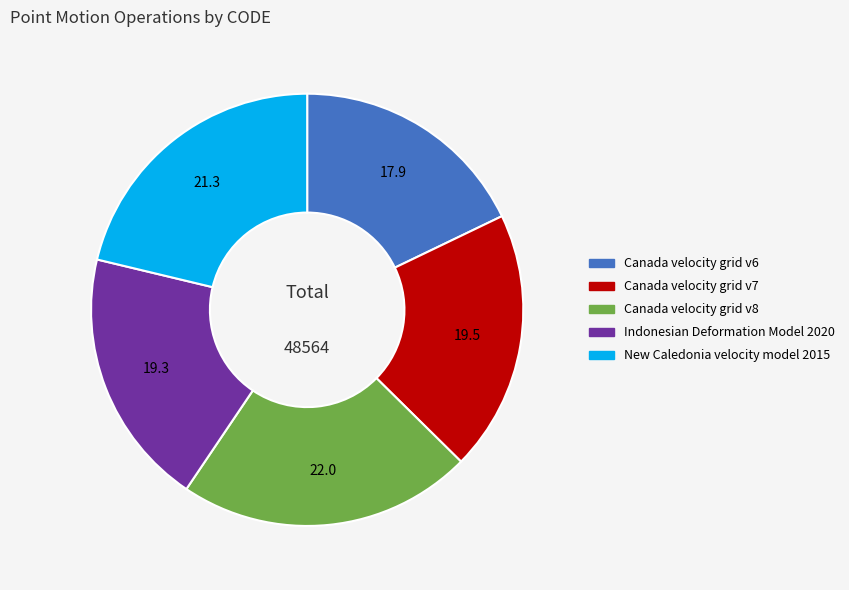

Which slice is the largest?

Canada velocity grid v8